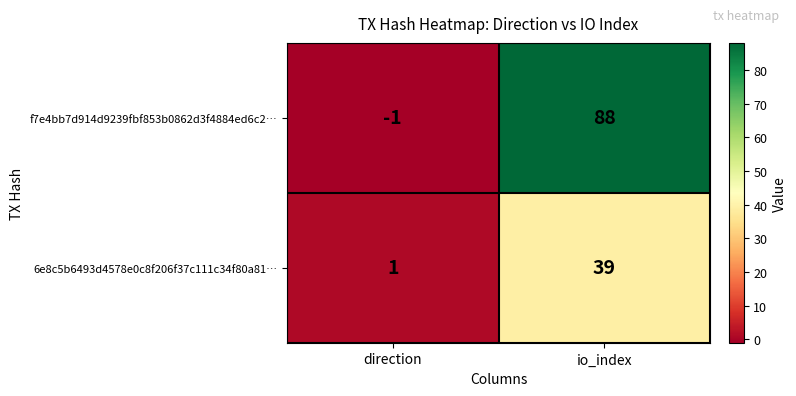

Count the number of data series in this chart.

2